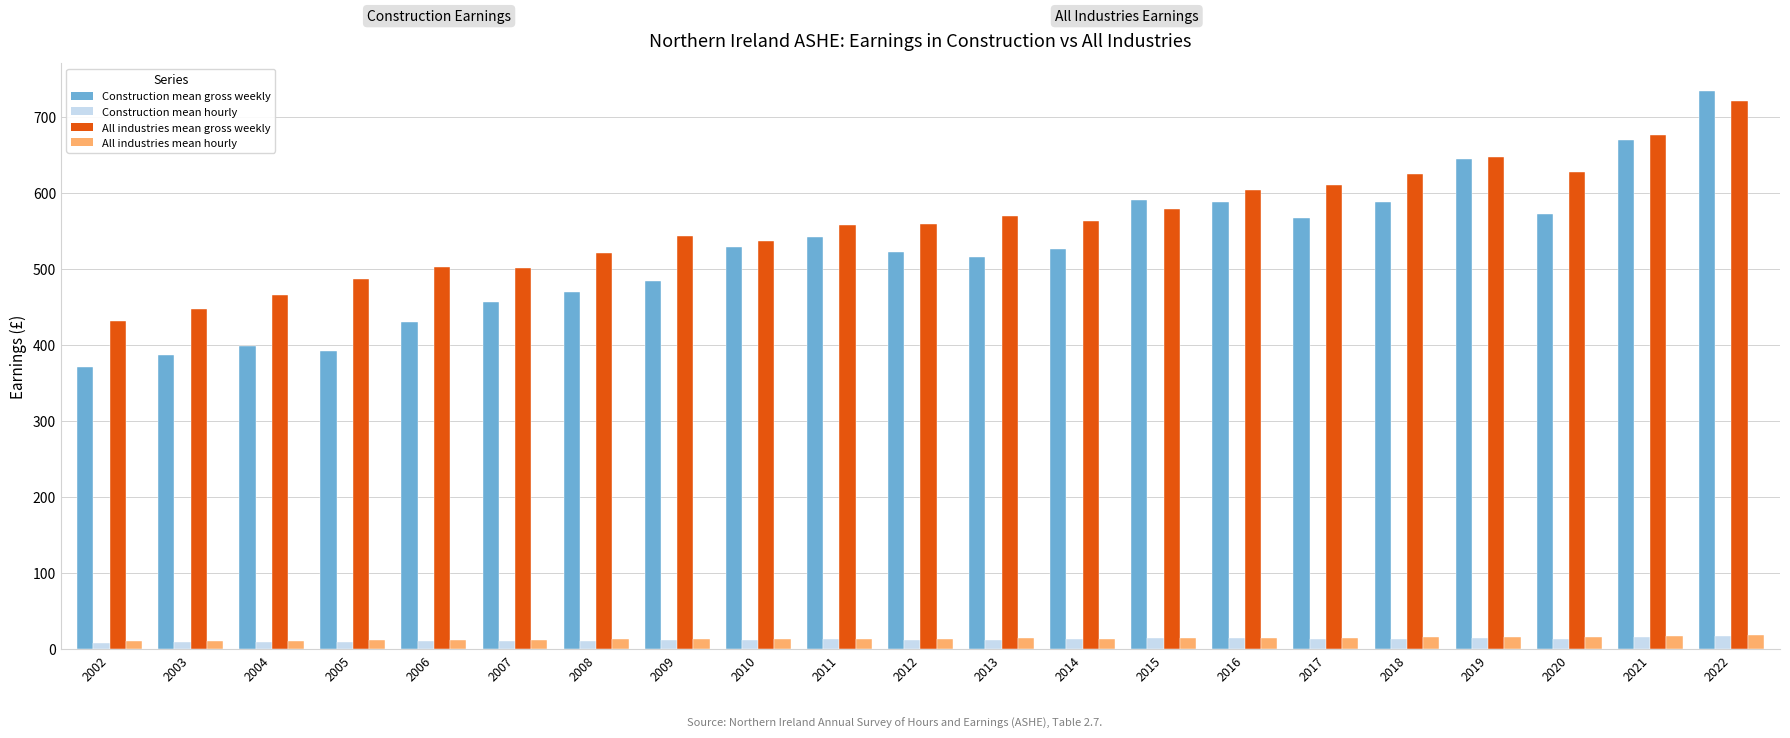

Is the value of All industries mean gross weekly at 2004 greater than the value of Construction mean hourly at 2010?

Yes